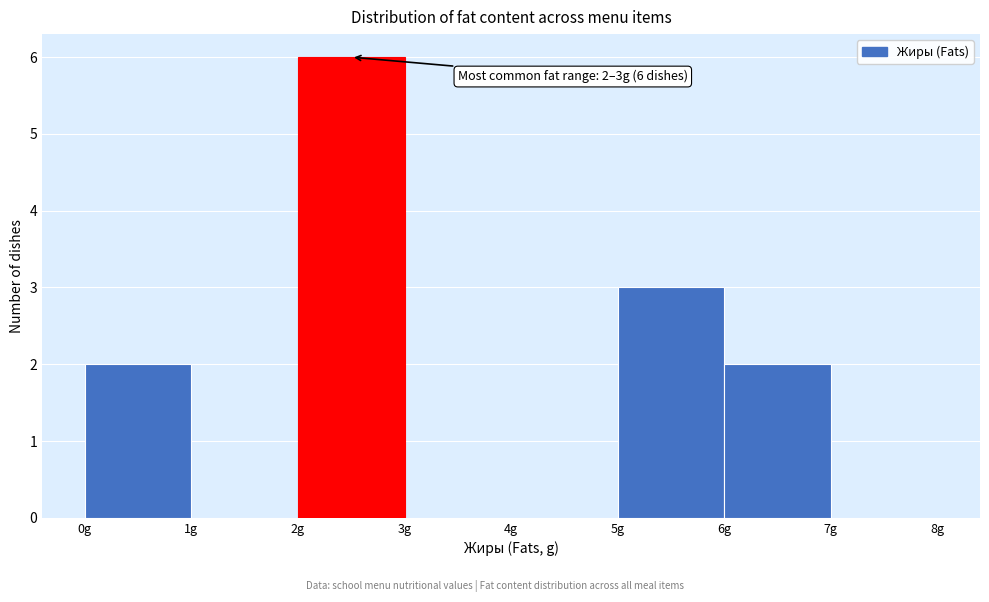

Which range on the x-axis has the tallest bar?

2 to 3